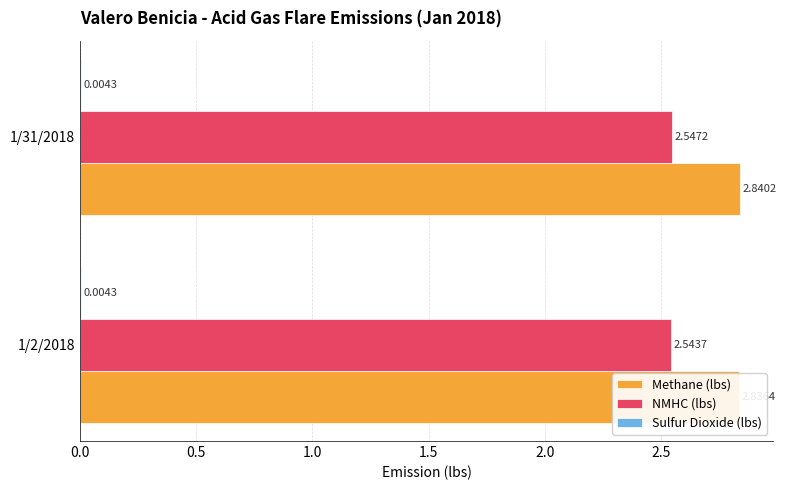

How many bars are there in each group?

3